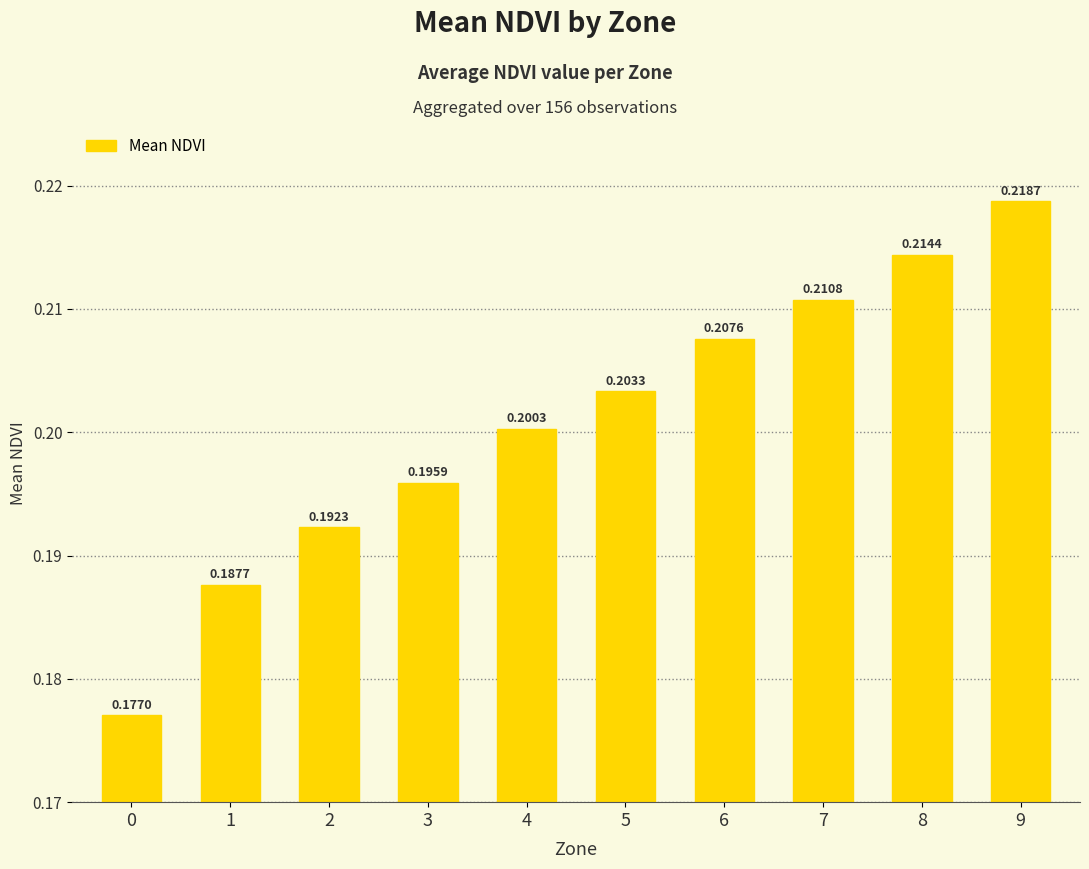

Rank the categories by value from highest to lowest.

9, 8, 7, 6, 5, 4, 3, 2, 1, 0